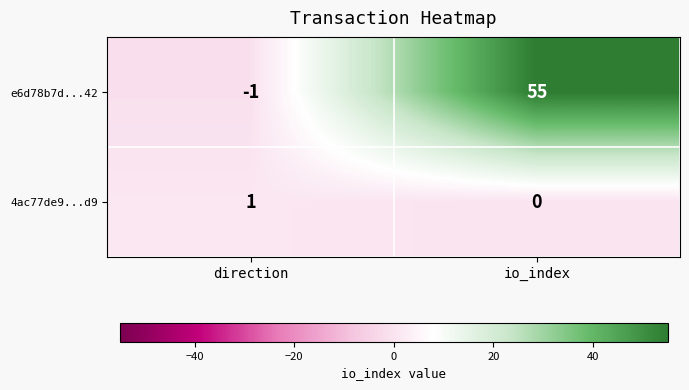

The 4ac77de9...d9 series shows -1 at io_index. True or false?

False